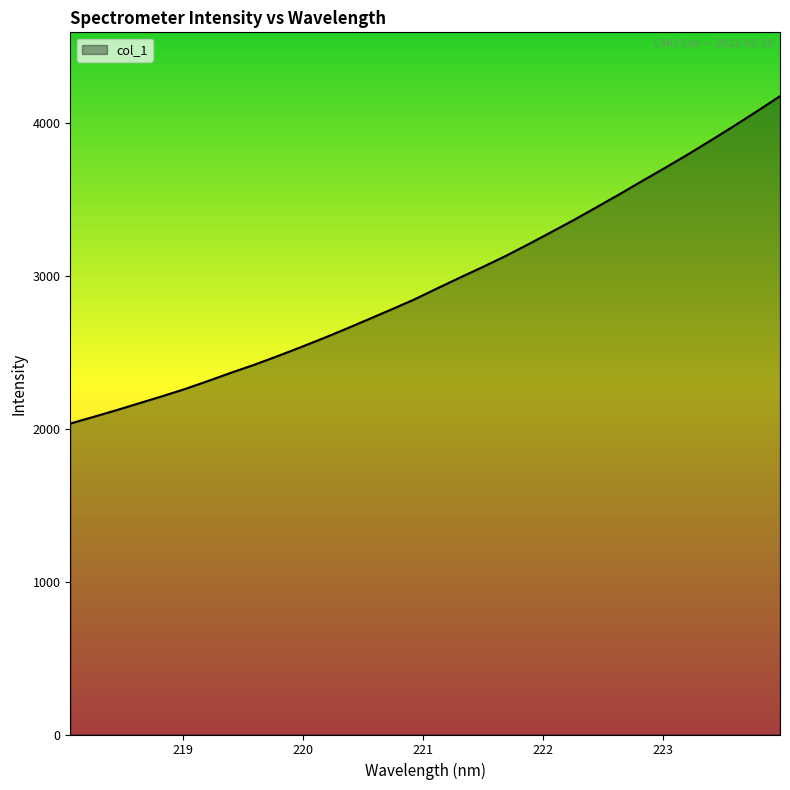

What is the greatest value displayed?

4172.5